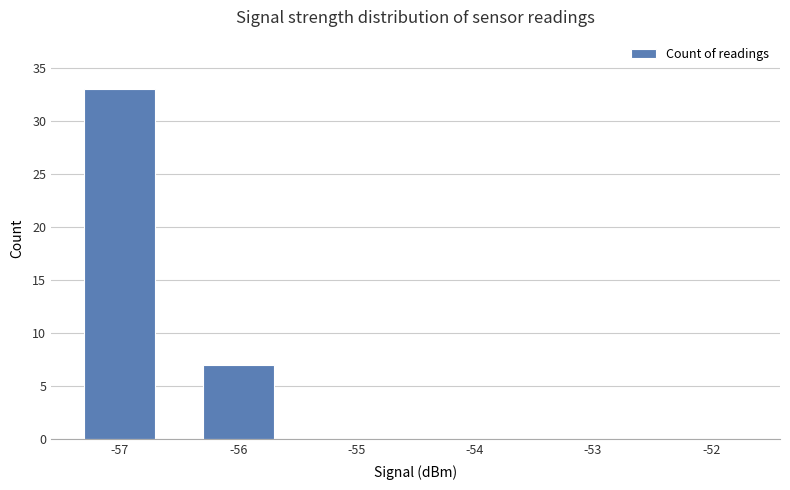

What is the maximum value shown in the chart?

33